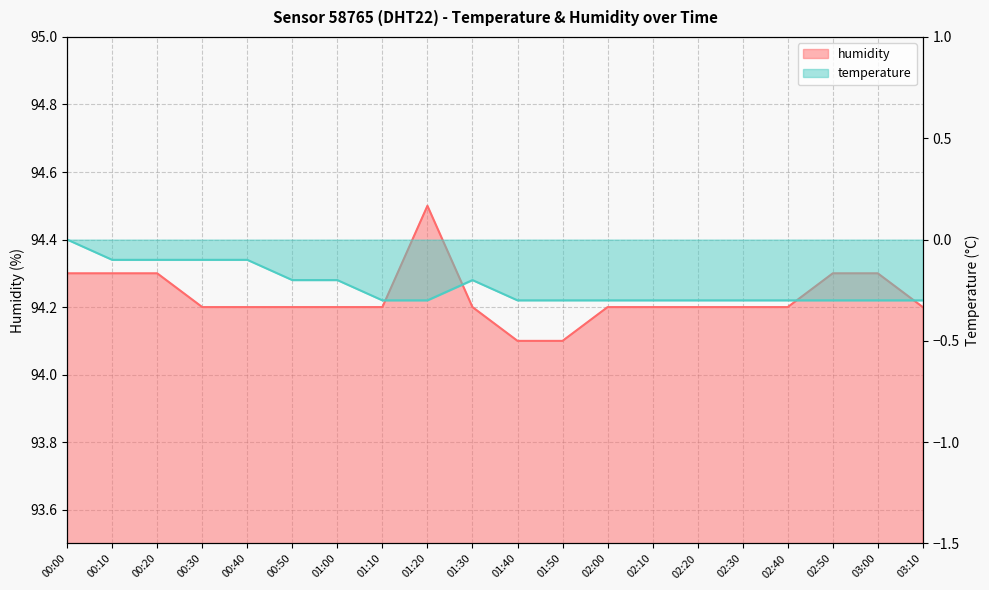

Count the number of data series in this chart.

2